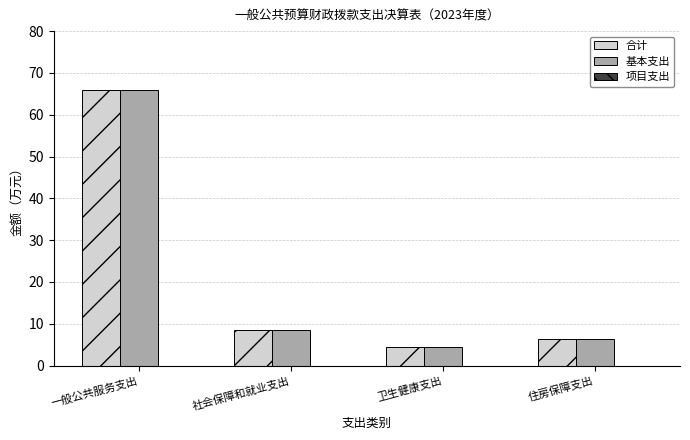

Which label corresponds to the smallest value in the chart?

卫生健康支出